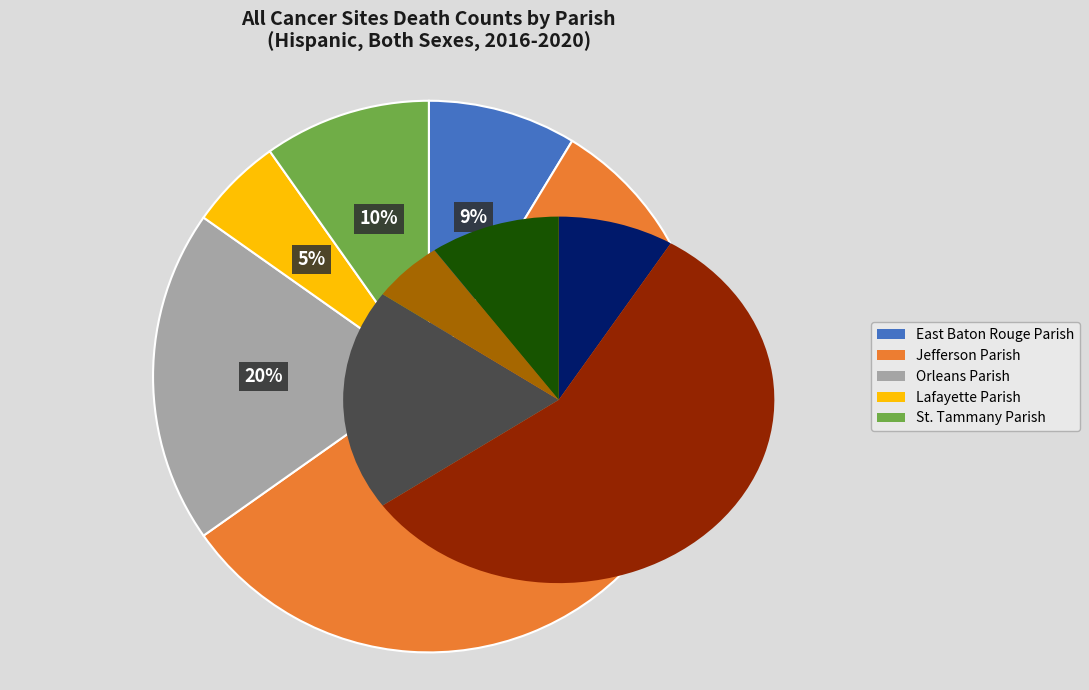

Which category has the smallest portion of the pie?

Lafayette Parish